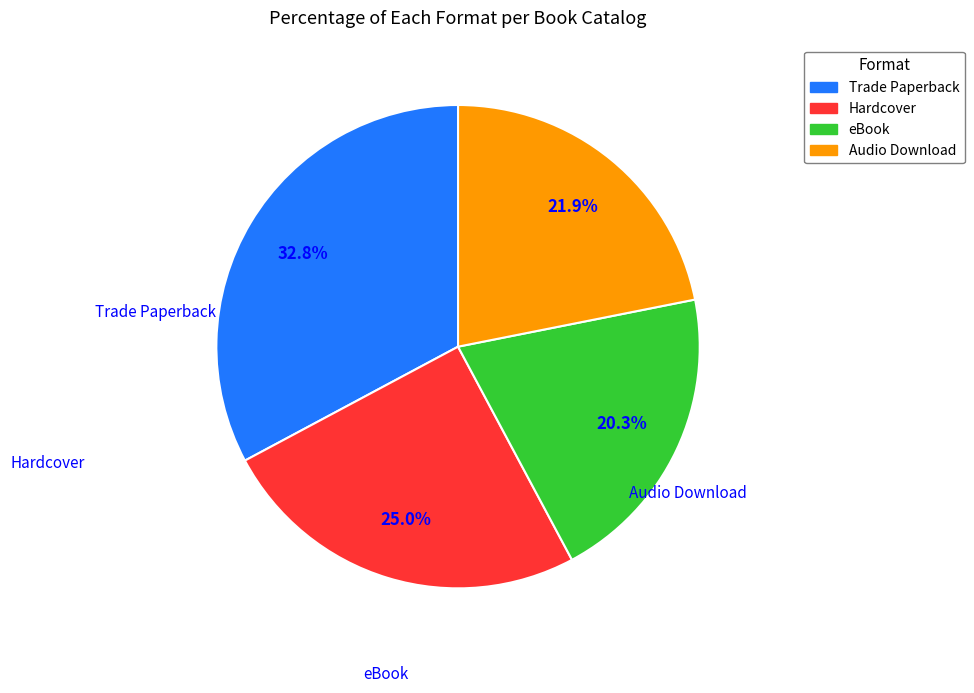

What is the smallest slice in the pie chart?

eBook